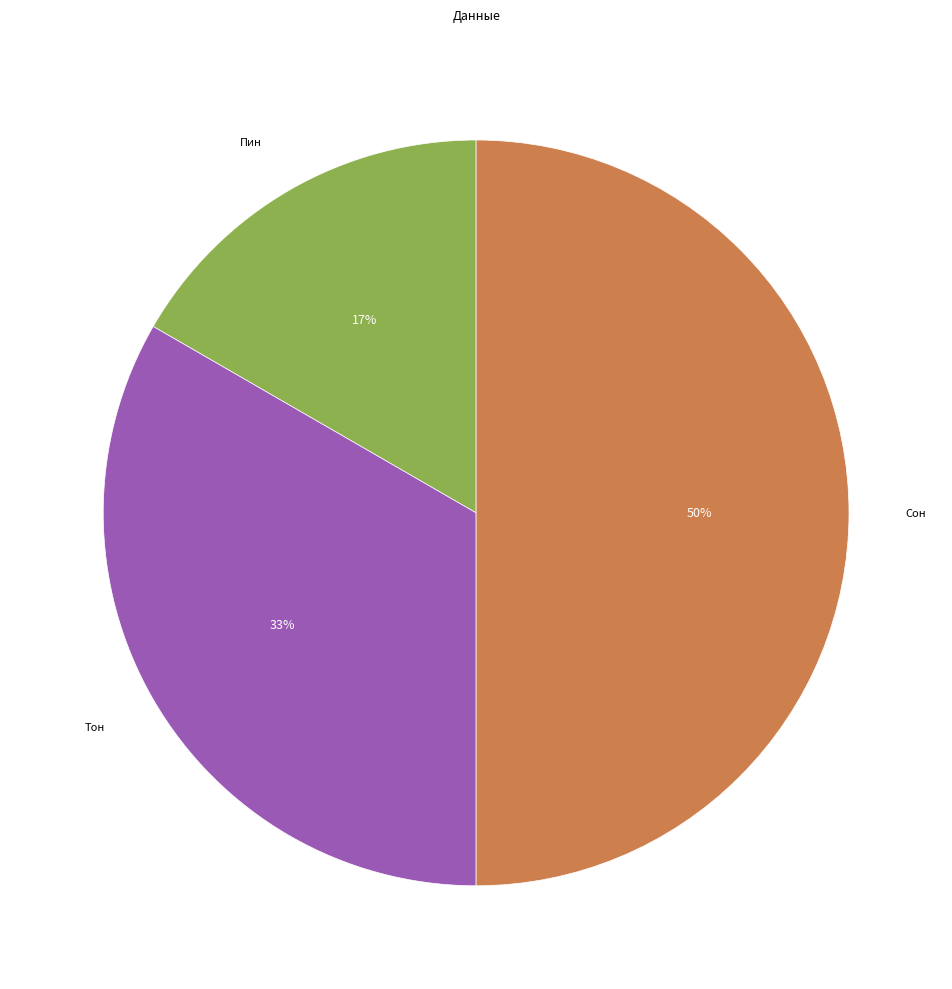

To the nearest percent, what is the difference between the largest and smallest slice percentages?

33%